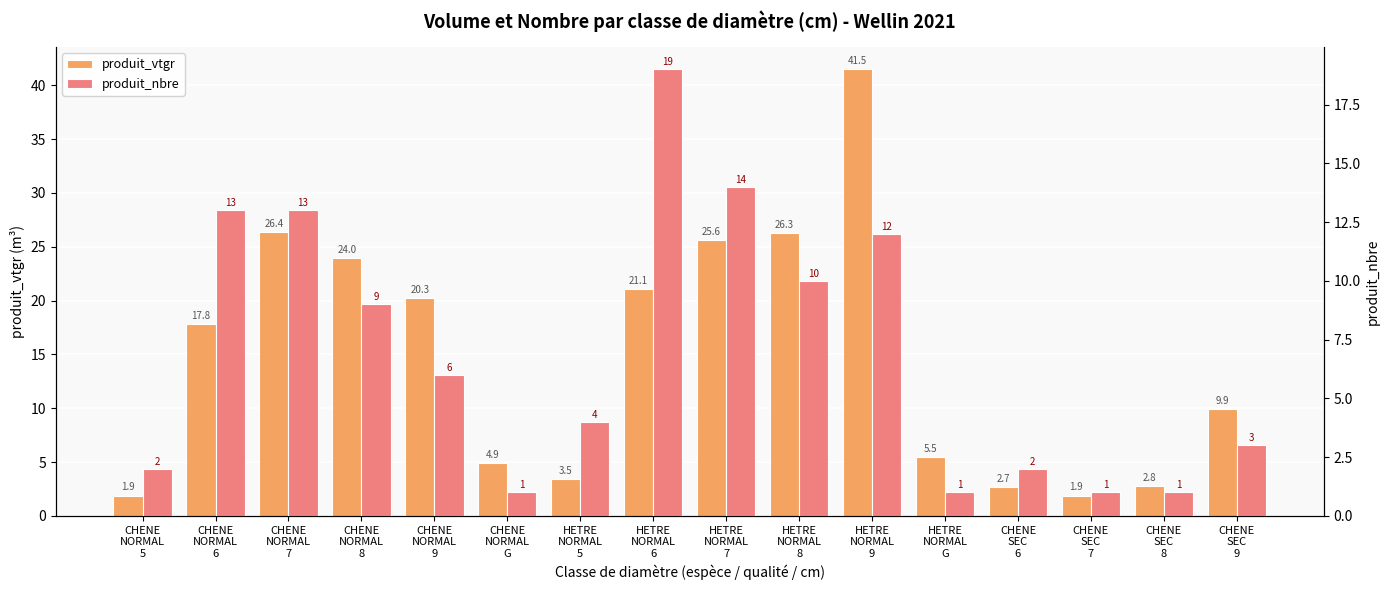

True or false: produit_nbre has a value of 6.1 at CHENE
NORMAL
8.

False